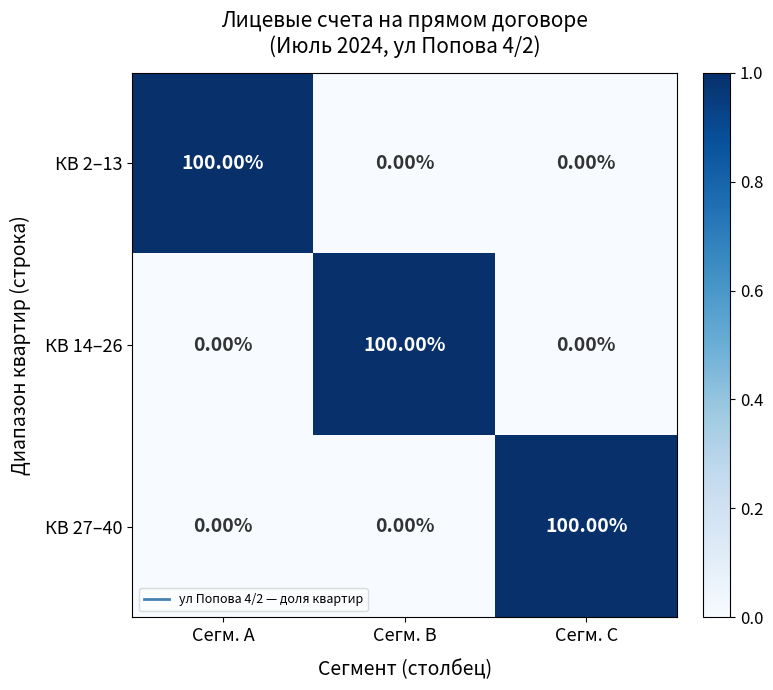

What is the difference between the highest and lowest values at Сегм. A?

100